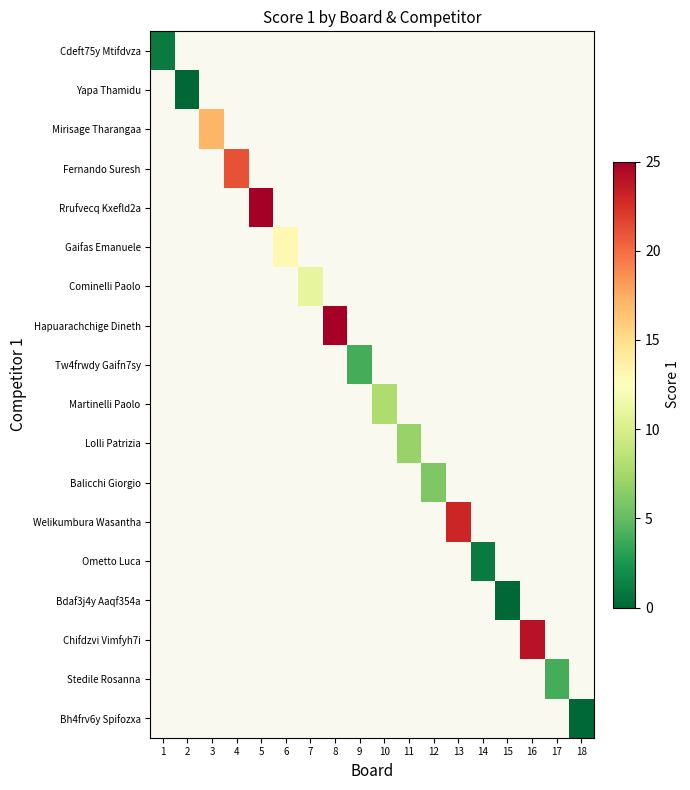

Which series has the widest spread of values?

Cdeft75y Mtifdvza